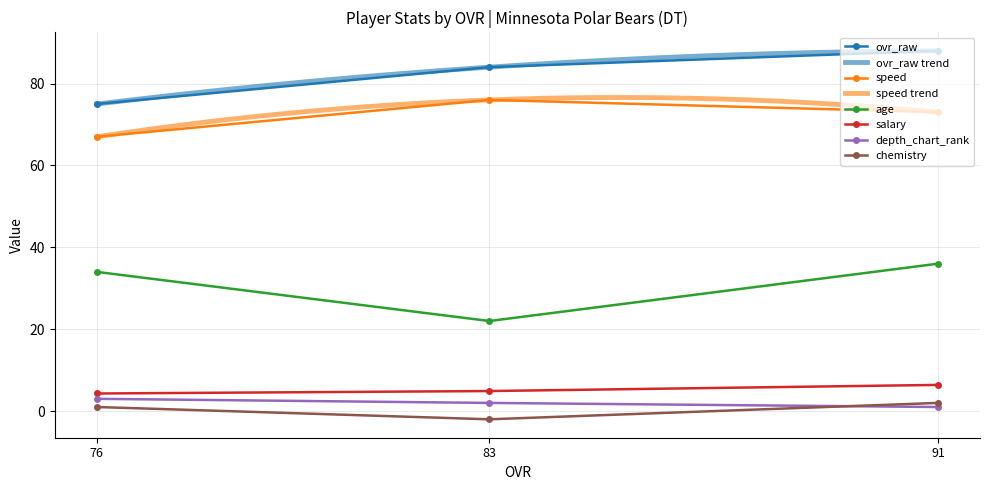

How many data points does each series have?

3